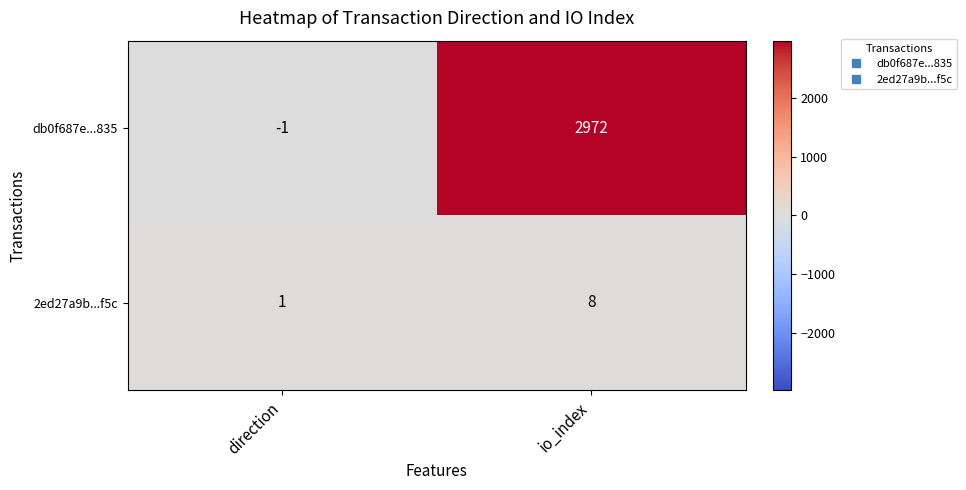

What is the average value of the db0f687e...835 series?

1486